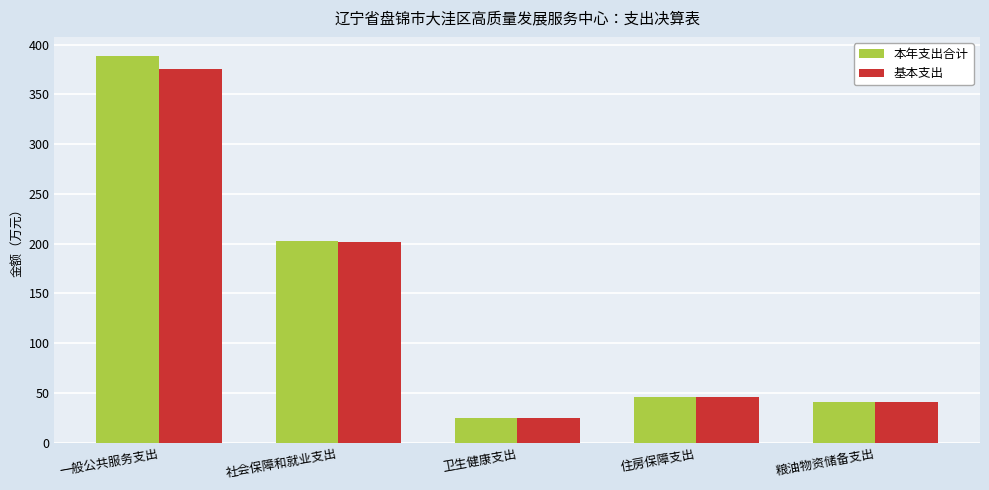

Is it true that 本年支出合计 equals 9.9 at 粮油物资储备支出?

False